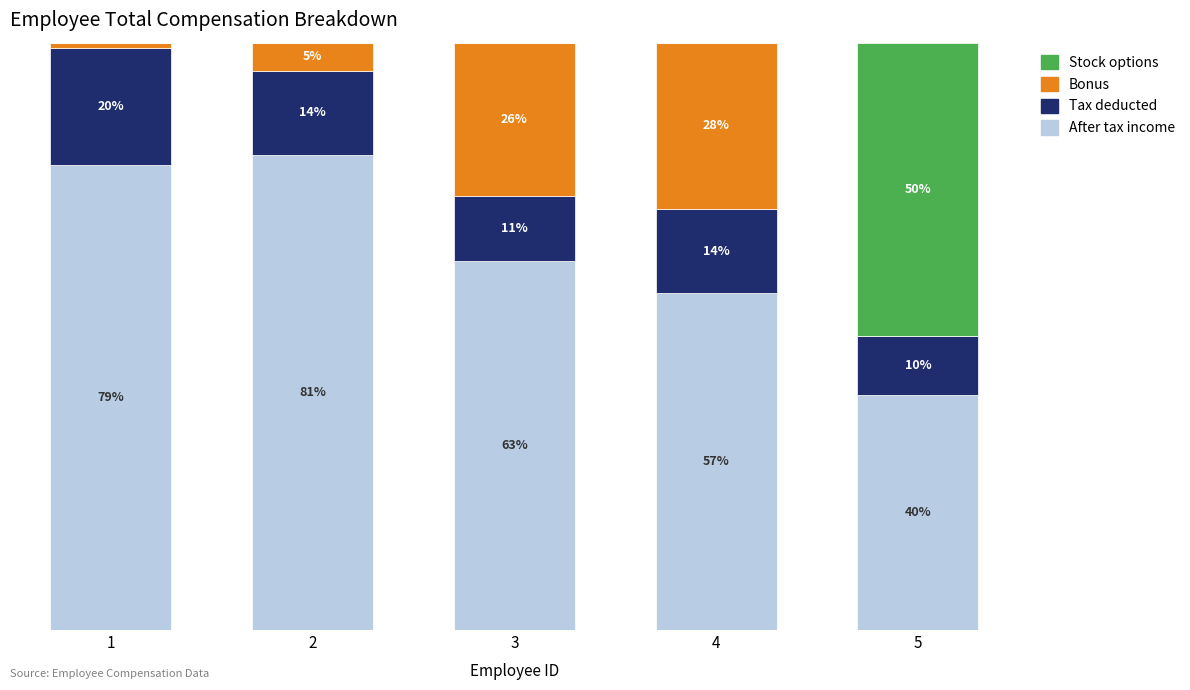

Does the chart contain stacked bars?

Yes